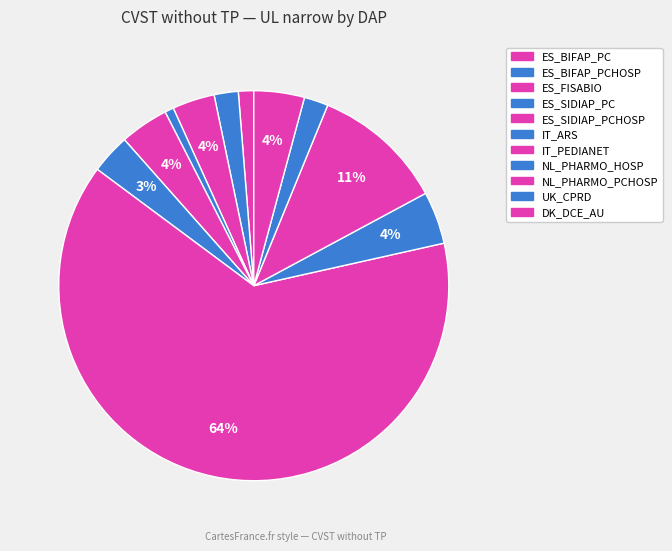

How many slices are in this pie chart?

11